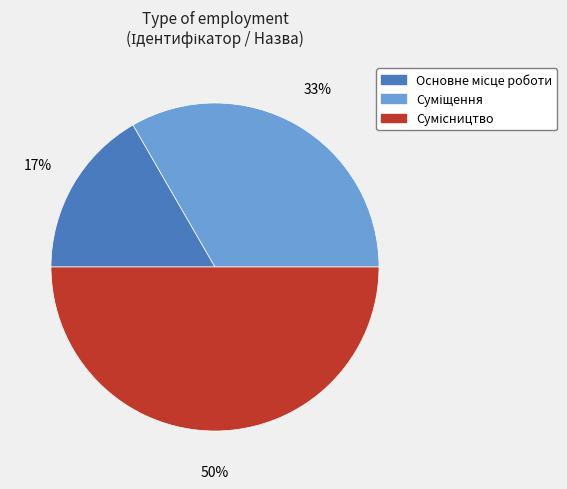

To the nearest percent, what is the average slice percentage?

33%